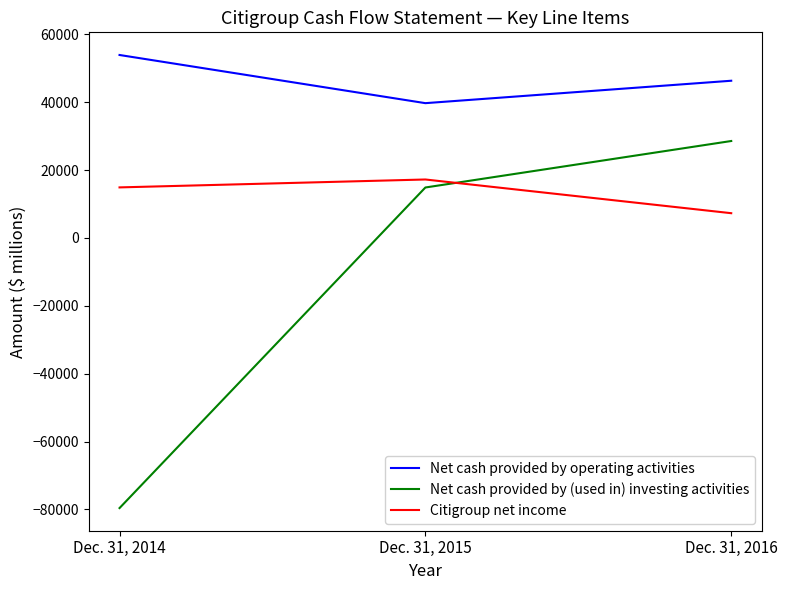

Between Dec. 31, 2014 and Dec. 31, 2015, which series saw the biggest shift?

Net cash provided by (used in) investing activities